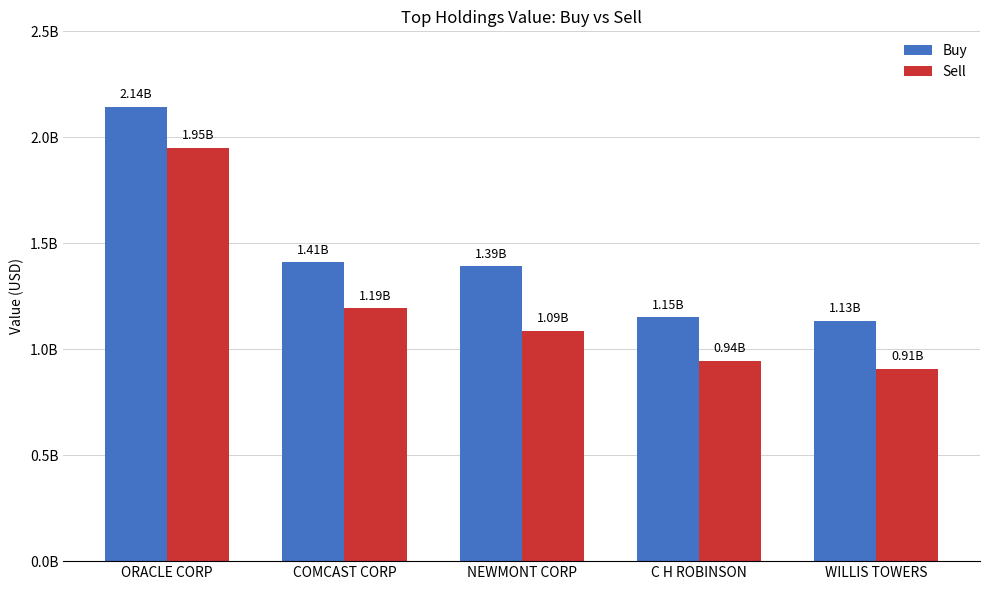

Reading left to right, list all the values displayed in this chart.

Buy: ORACLE CORP=2144760000	COMCAST CORP=1409381000	NEWMONT CORP=1390565000	C H ROBINSON=1150433000	WILLIS TOWERS=1133797000
Sell: ORACLE CORP=1949672000	COMCAST CORP=1193810000	NEWMONT CORP=1086663000	C H ROBINSON=944912000	WILLIS TOWERS=907618000